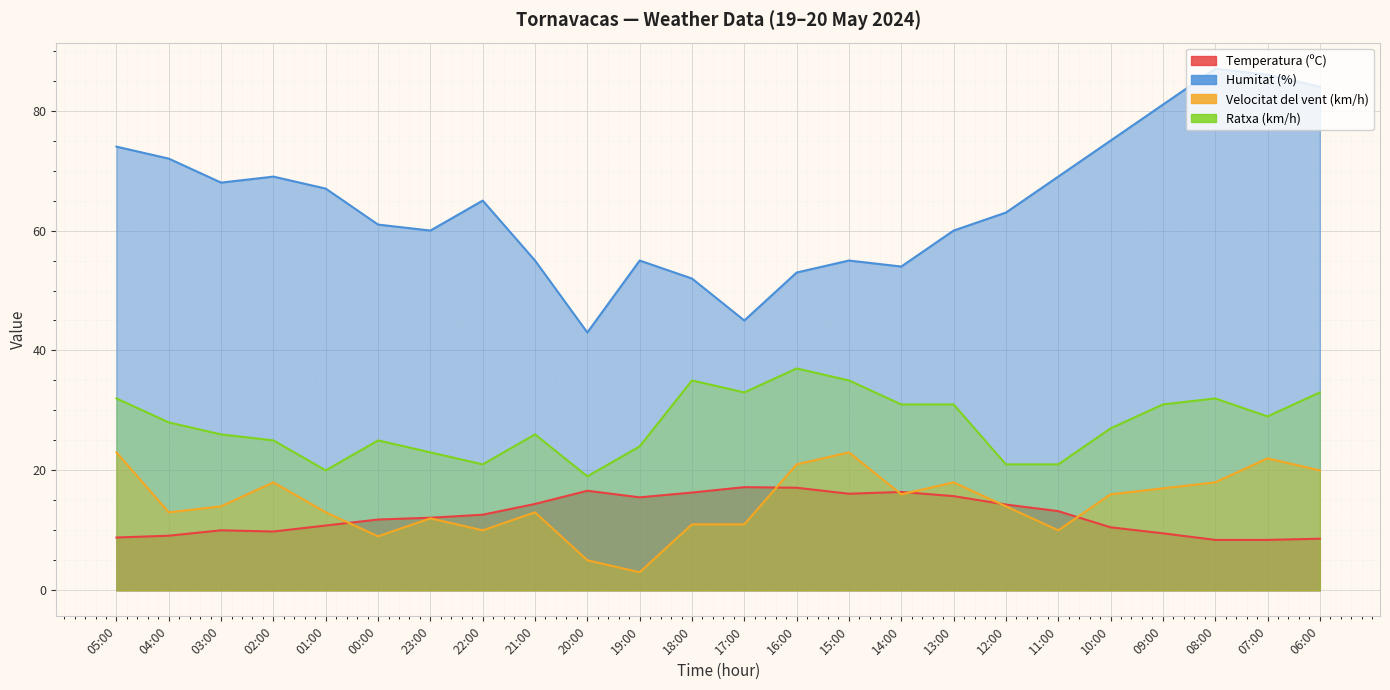

At how many categories does at least one series exceed 86?

1